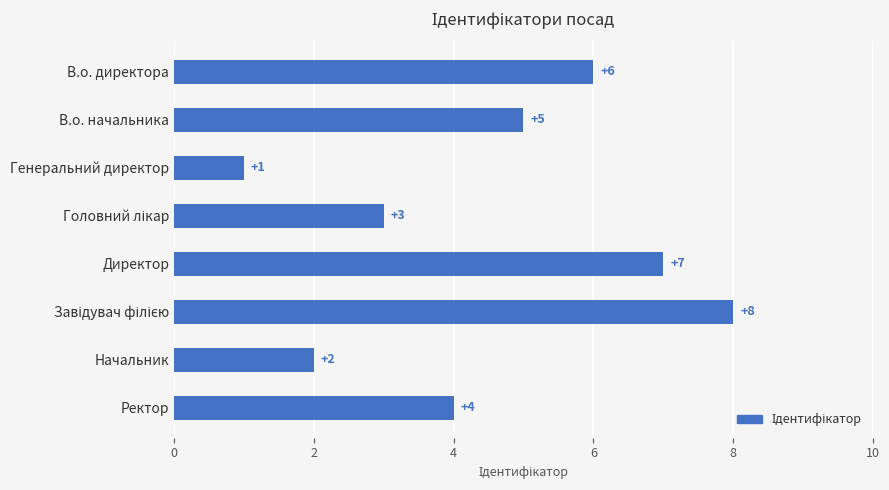

What position from the bottom is В.о. директора?

8